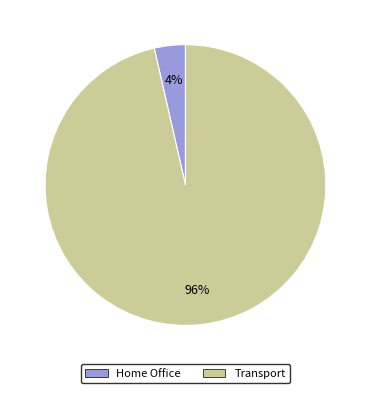

Is it true that Home Office is 4% of the pie?

True